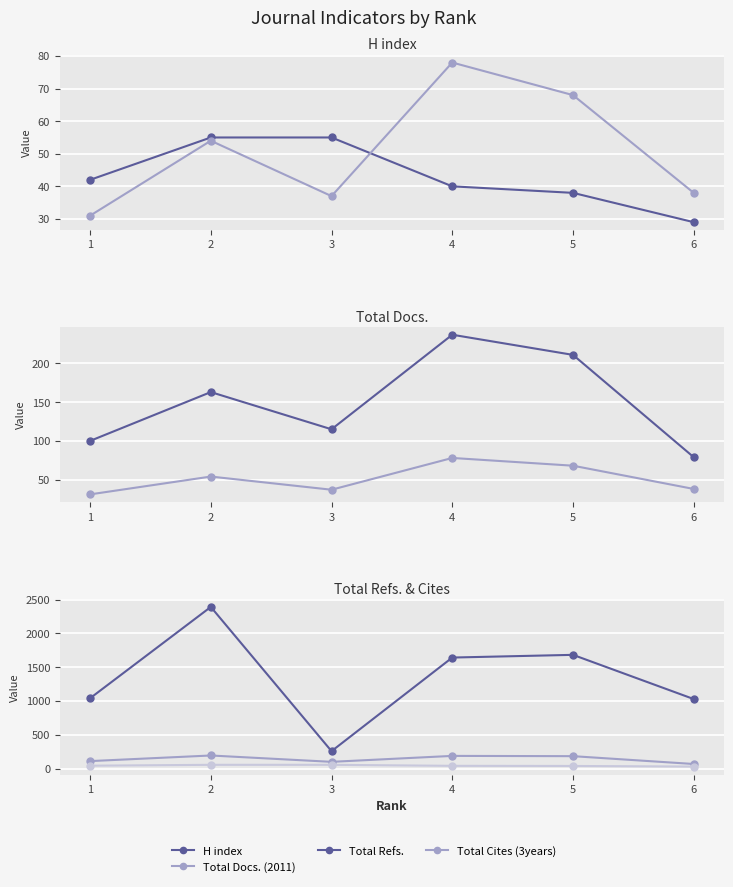

What is the highest value of the Total Docs. (3years) series?

237